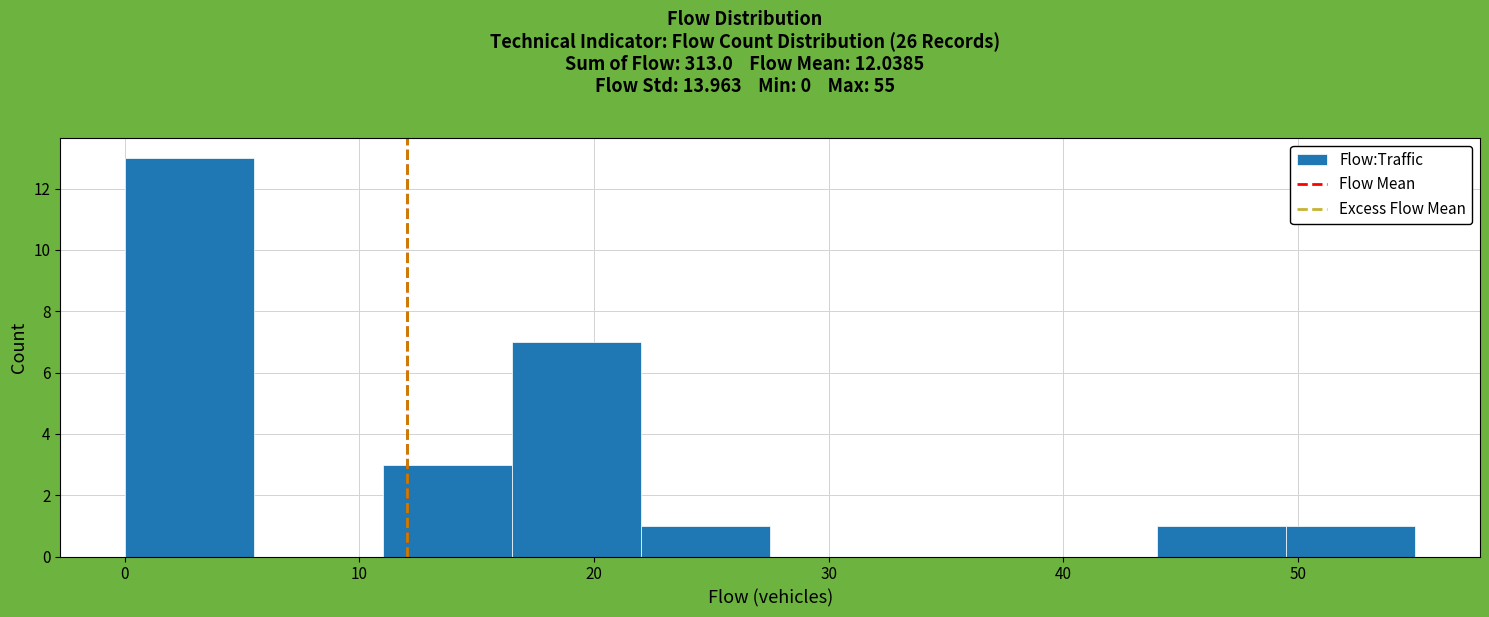

Over which range of the x-axis is the bar tallest?

0.0 to 5.5